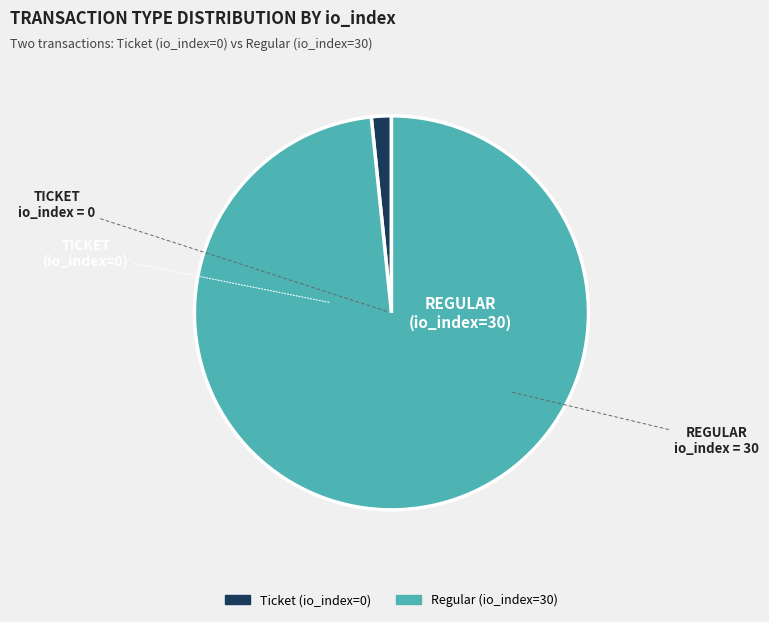

True or false: Regular (io_index=30) accounts for 98% of the total.

True